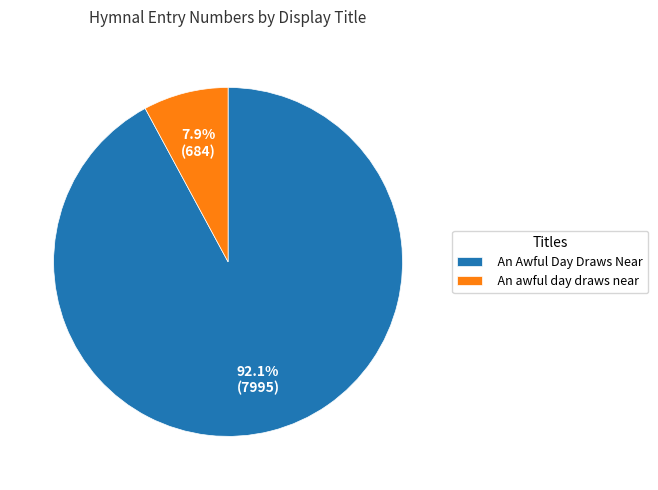

Approximately how many times larger is the value at An Awful Day Draws Near compared to An awful day draws near?

11.7